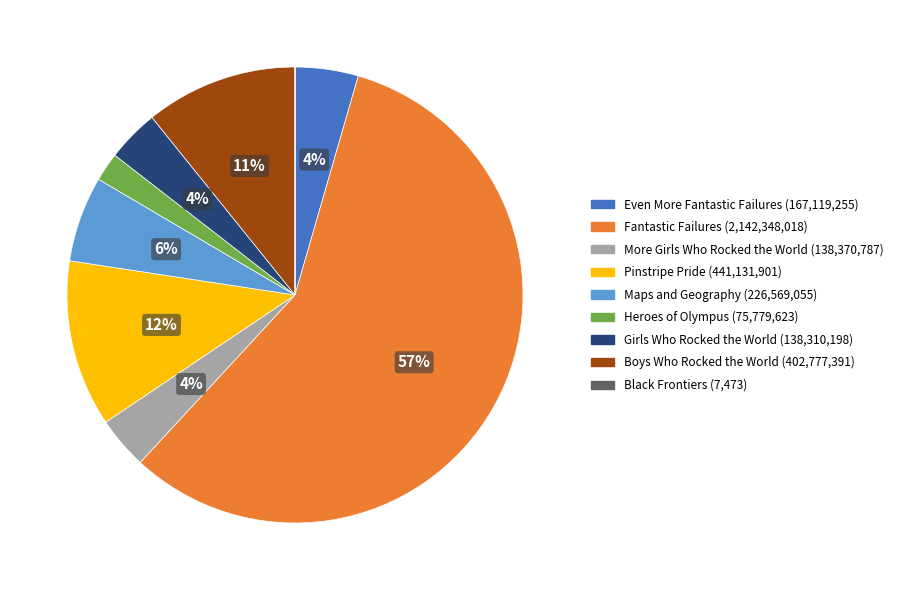

Combined, do Even More Fantastic Failures and Maps and Geography account for over 50%?

No